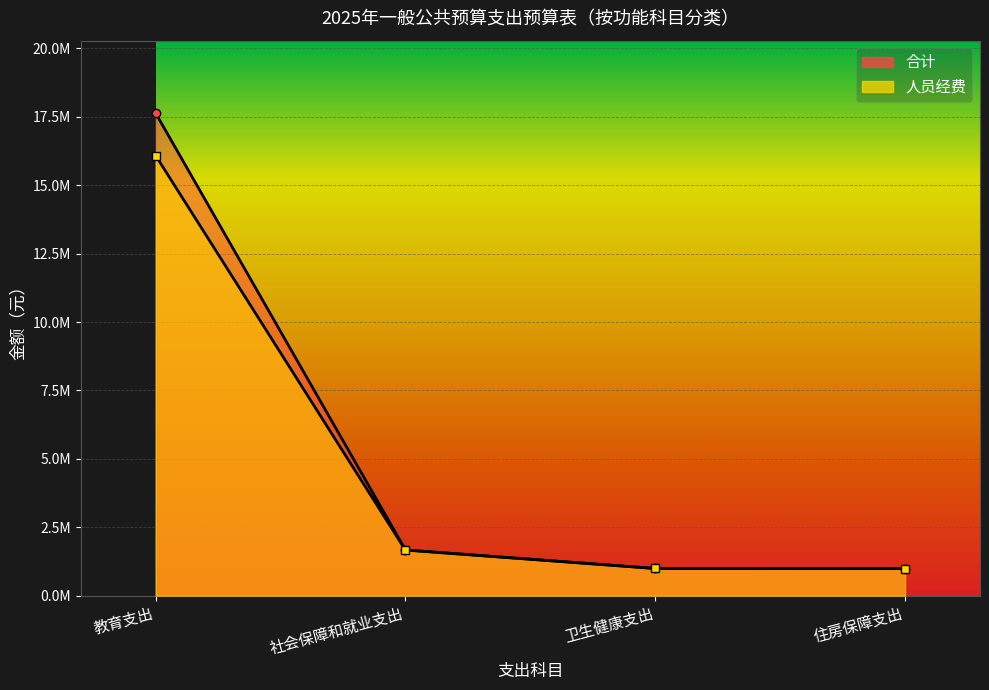

Which has a higher value, 社会保障和就业支出 or 卫生健康支出?

社会保障和就业支出